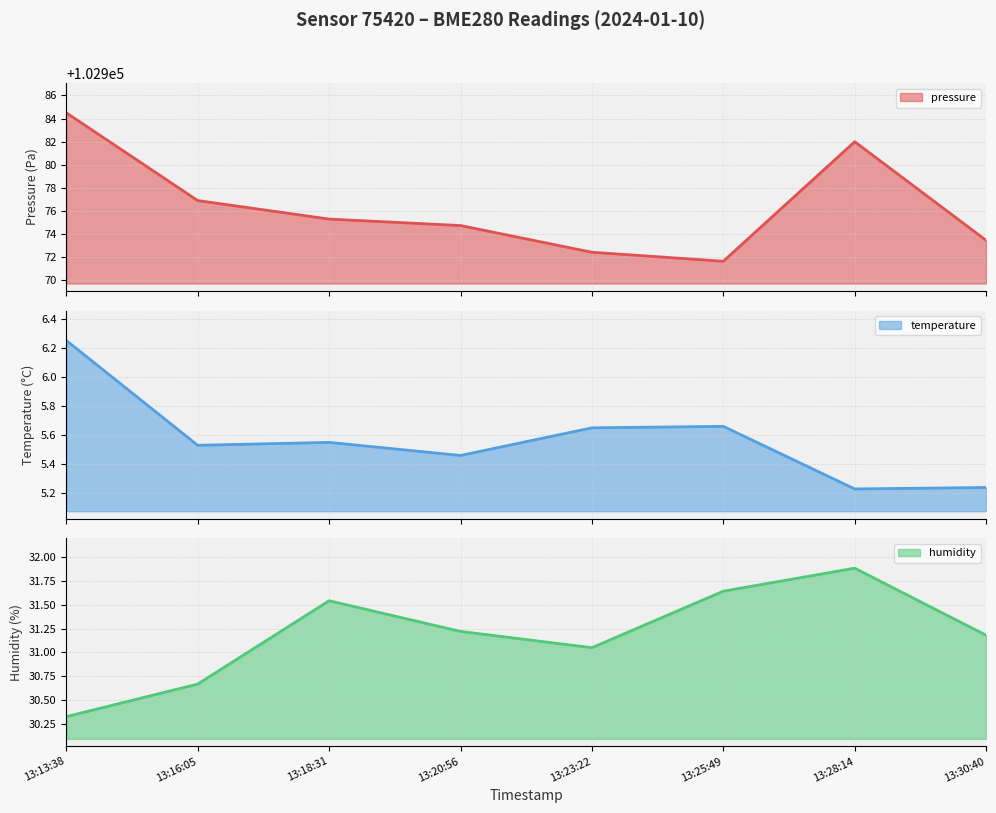

Does the chart display data point markers on the line(s)?

No